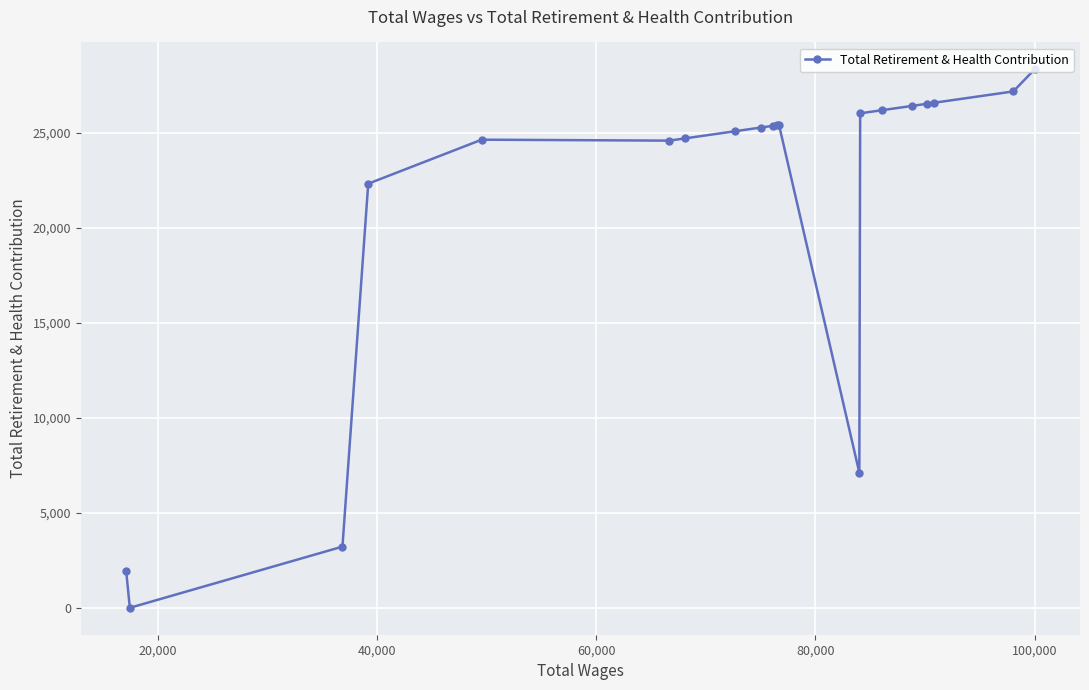

What is the maximum value shown in the chart?

28338